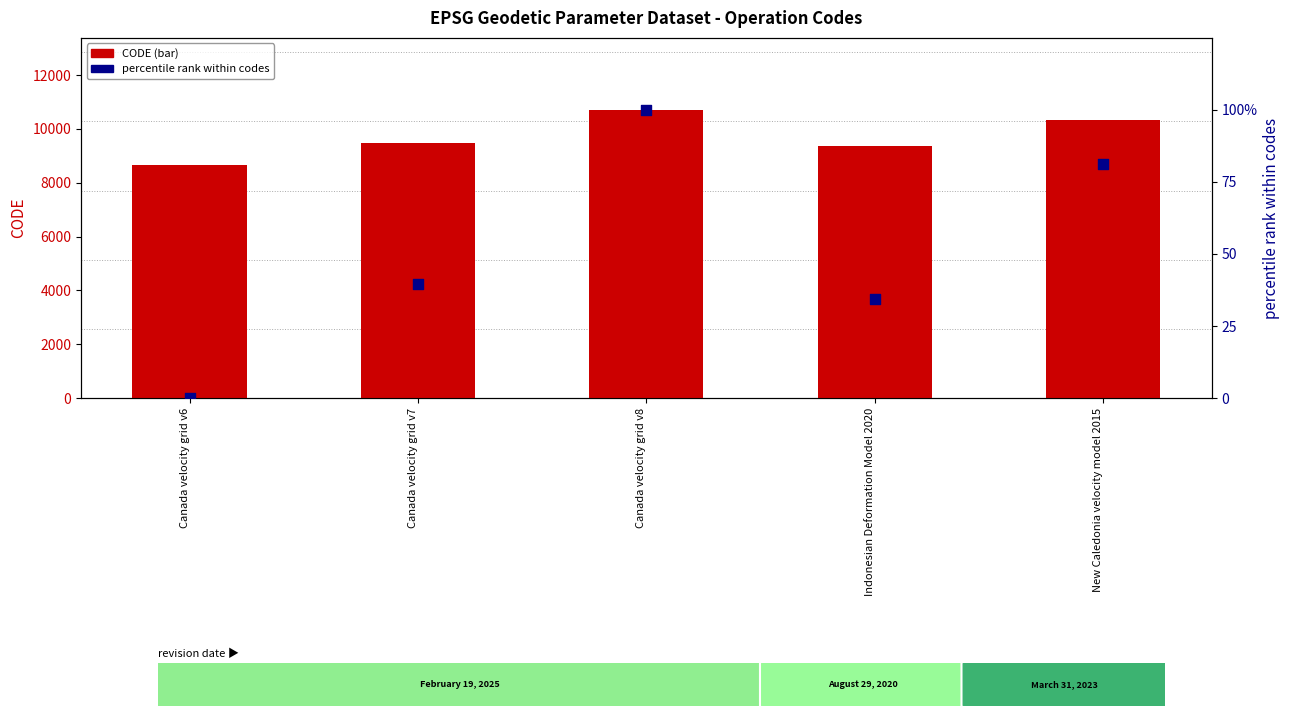

Which series has the largest total across all categories?

CODE